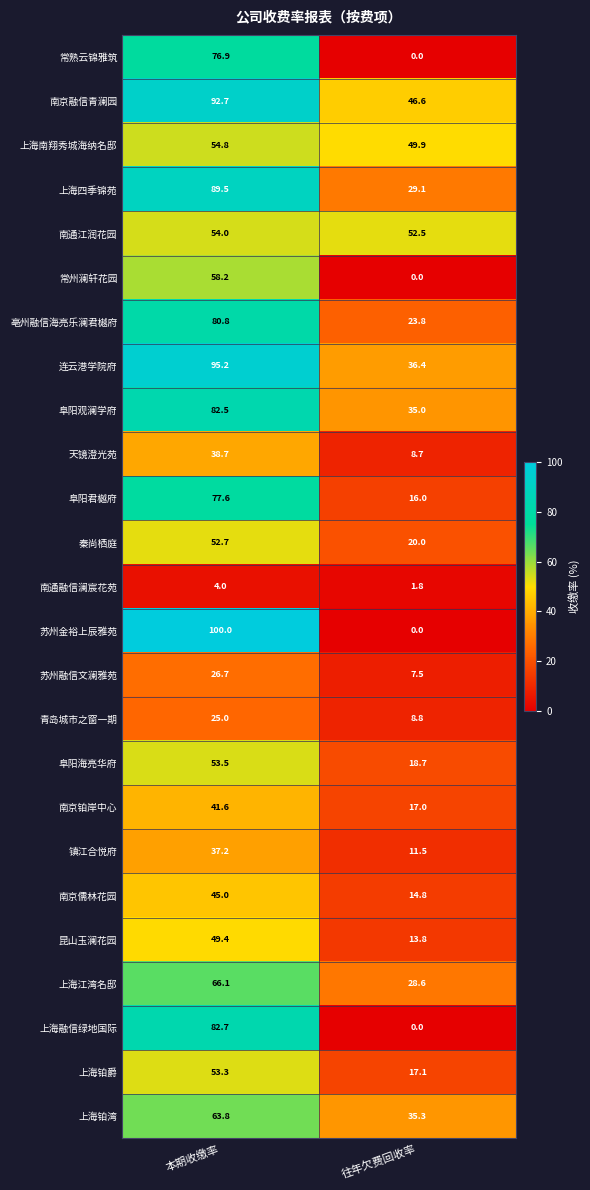

Which series has the largest total across all categories?

南京融信青澜园